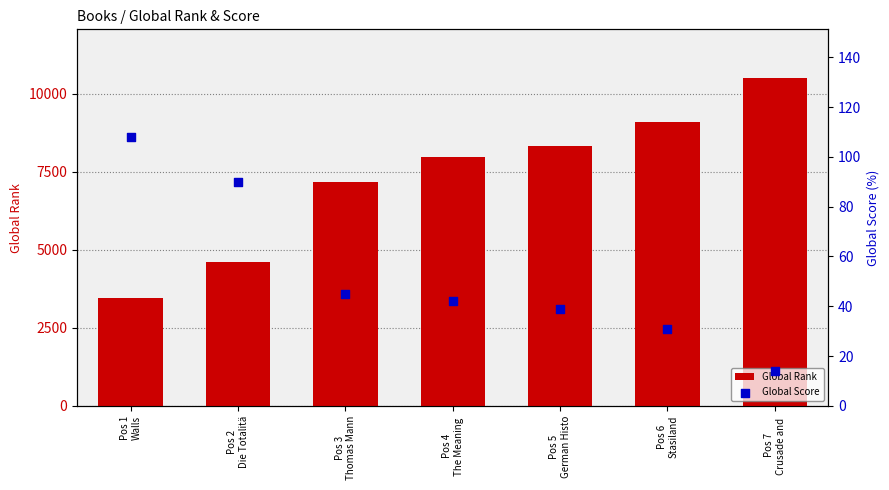

At which category is the sum across all series the highest?

Pos 7
Crusade and 